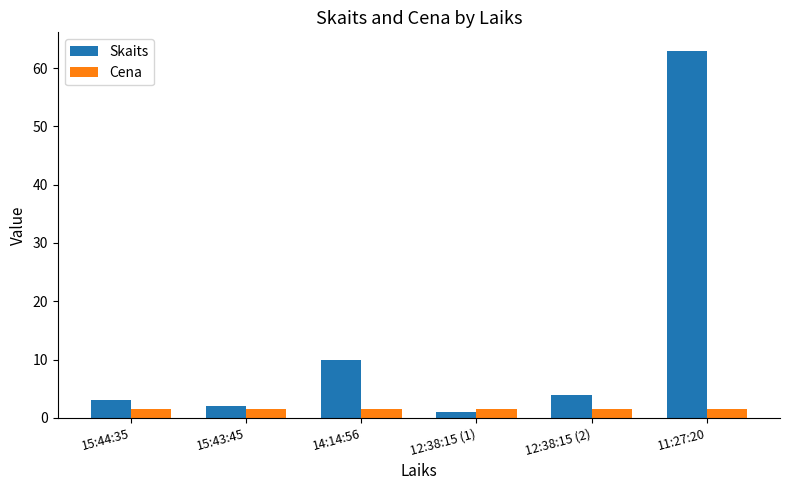

Is it true that Skaits equals 6.1 at 14:14:56?

False